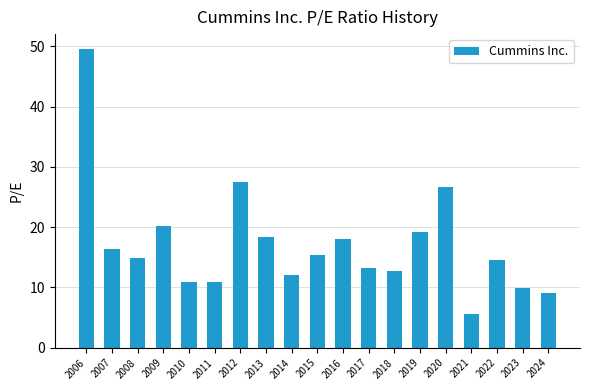

At which category does the chart reach its peak across all series?

2006